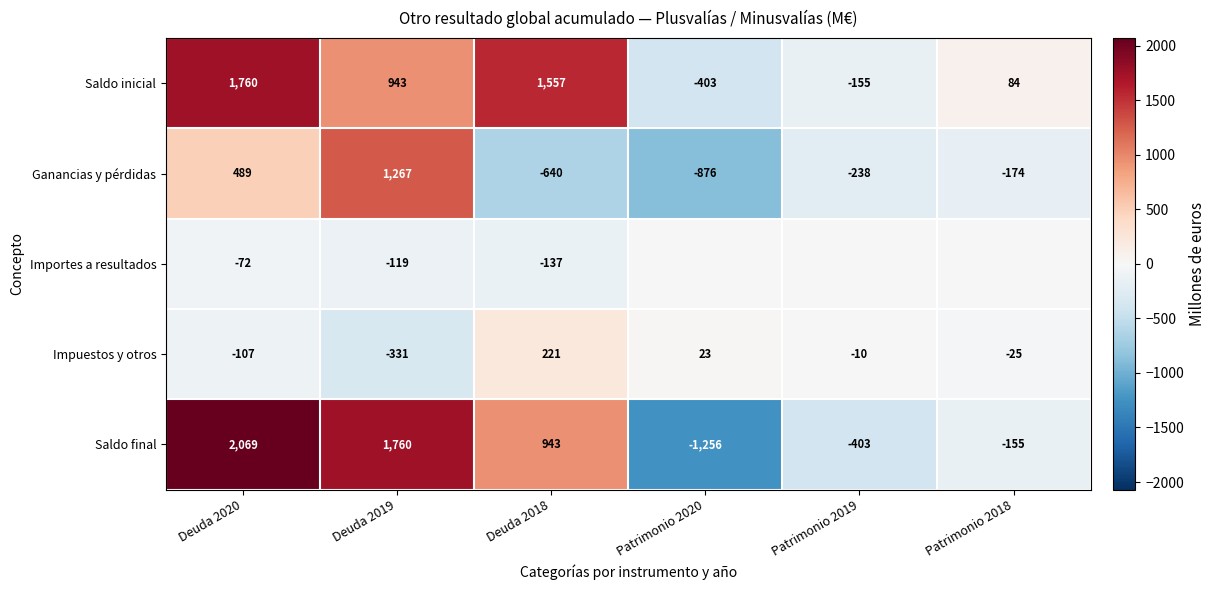

The Saldo final series shows -483 at Patrimonio 2020. True or false?

False